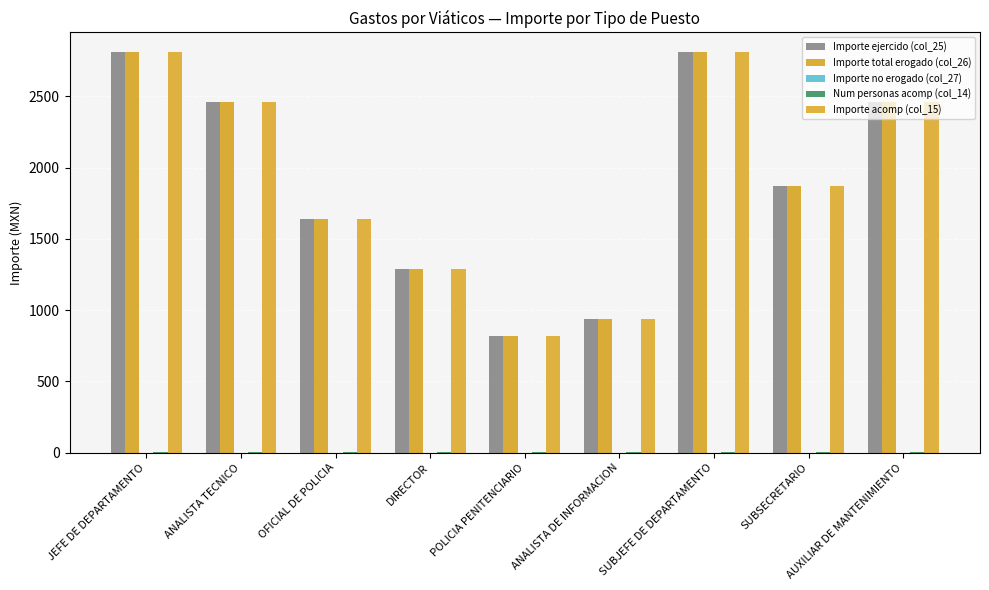

What is the total value across all series at SUBSECRETARIO?

5617